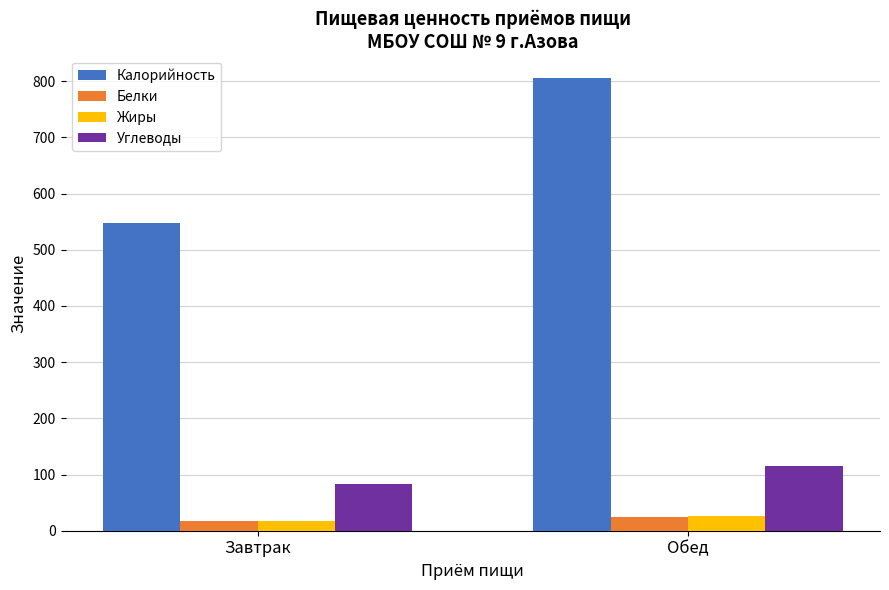

What is the total value across all series at Обед?

971.0